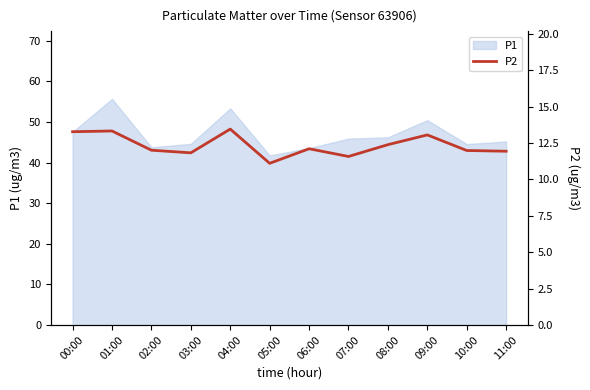

At which label is the value closest to 12?

02:00